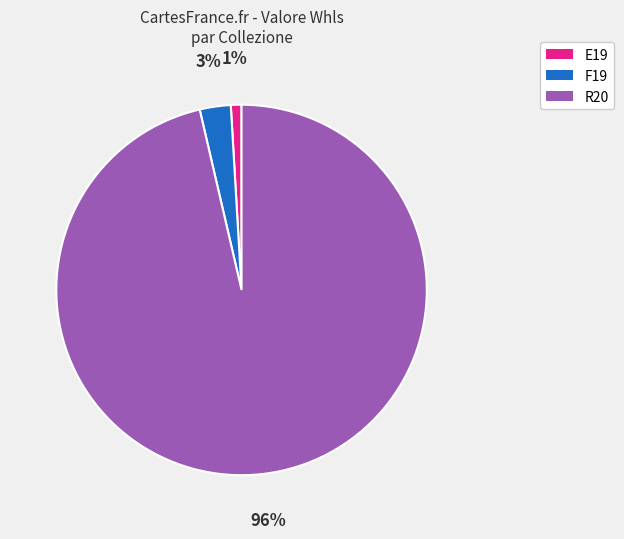

To the nearest percent, what is the average slice percentage?

33%